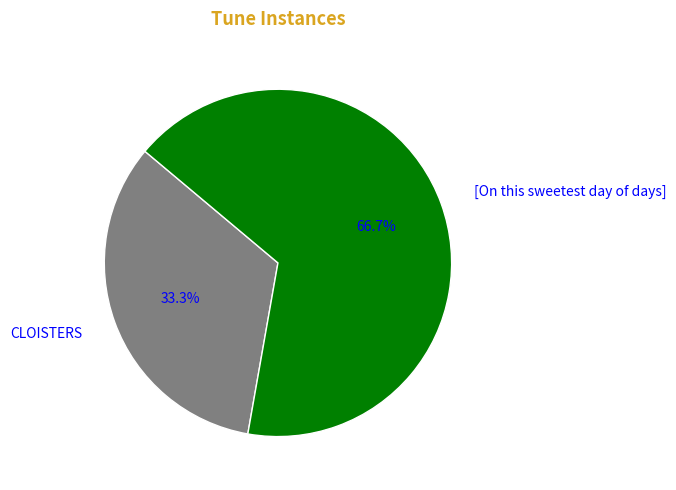

Rank the categories by value from highest to lowest.

[On this sweetest day of days], CLOISTERS